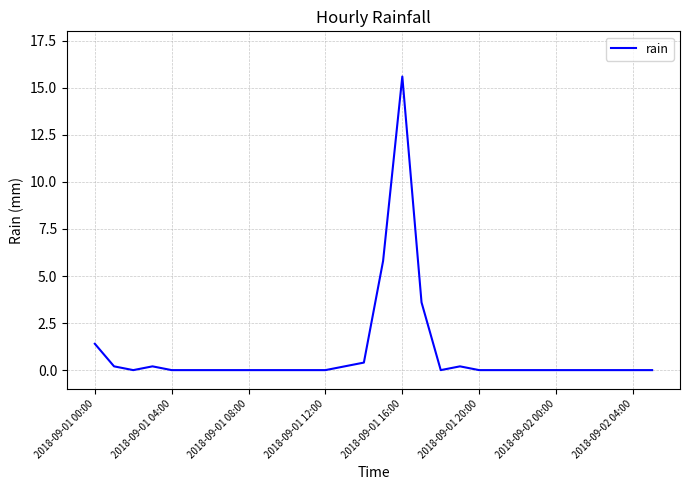

What is the greatest value displayed?

15.6